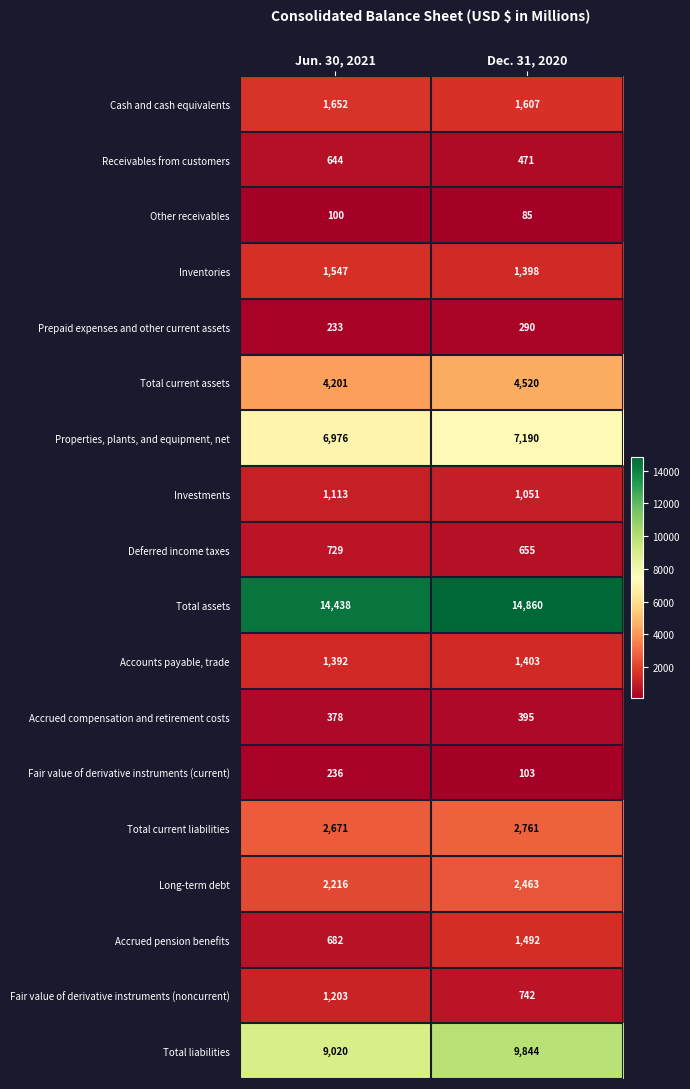

Is the value of Accrued pension benefits at Jun. 30, 2021 greater than the value of Total current assets at Jun. 30, 2021?

No